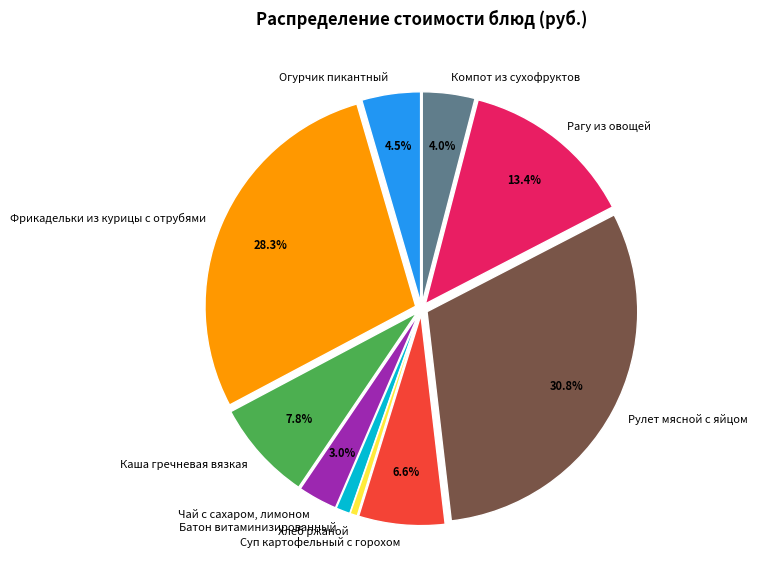

How much of the chart is everything except Рагу из овощей?

86.6%